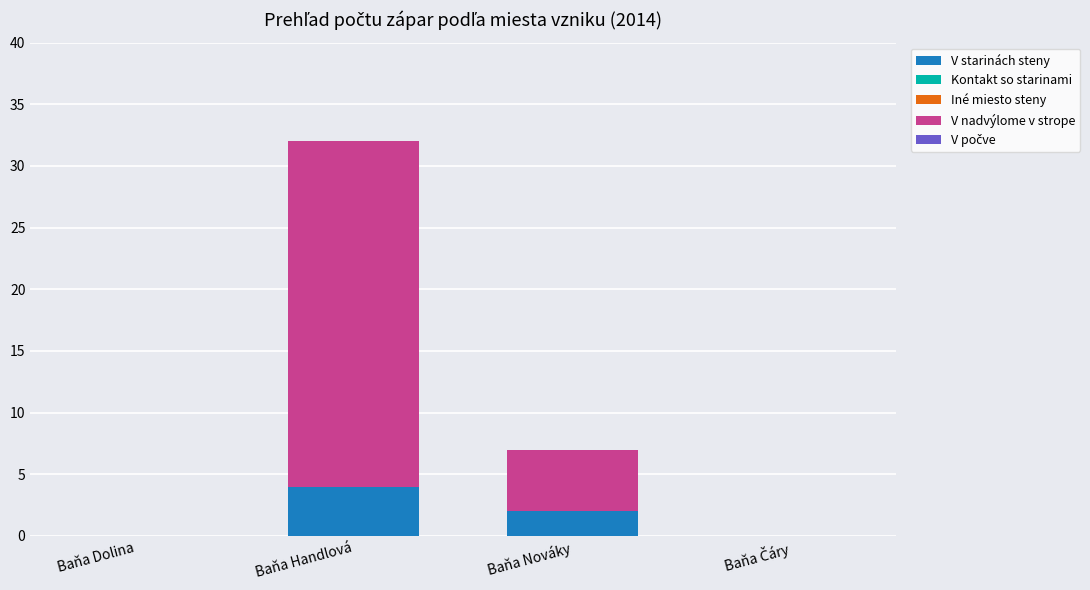

Are the bars grouped side by side (vs. stacked)?

No